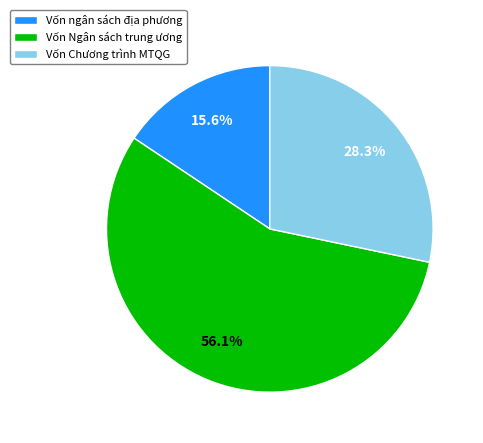

To the nearest percent, what percentage of the pie is Vốn ngân sách địa phương?

16%